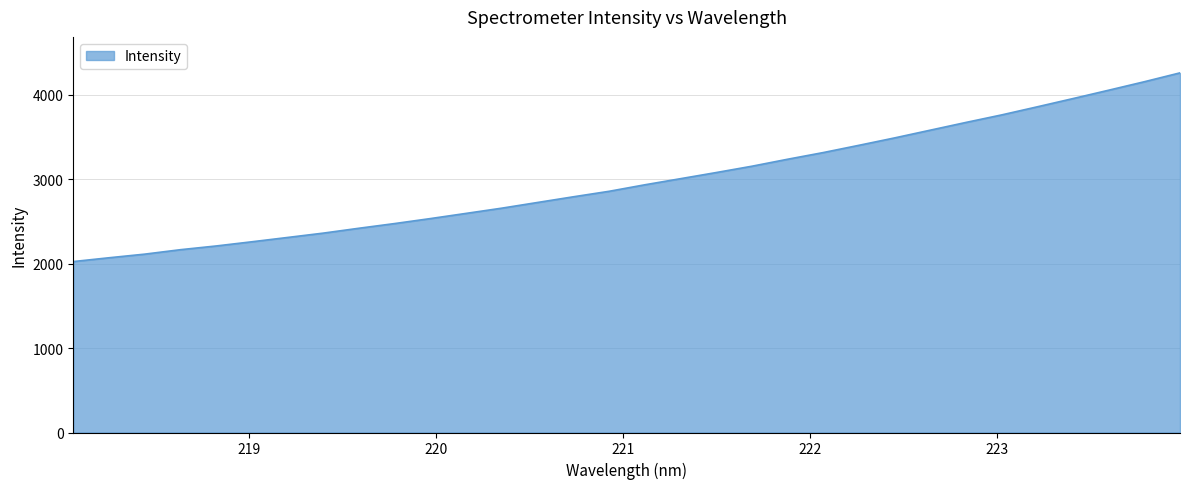

What is the difference between the maximum and minimum values?

2236.0